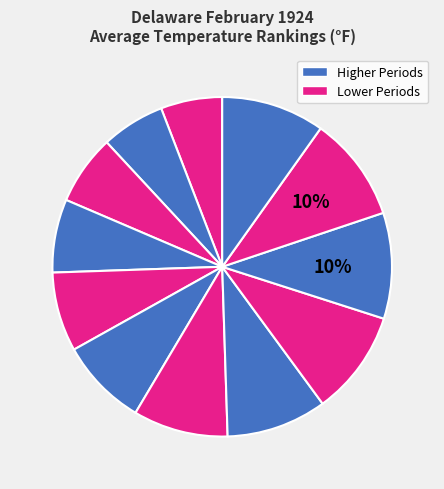

How many segments does this pie chart have?

12